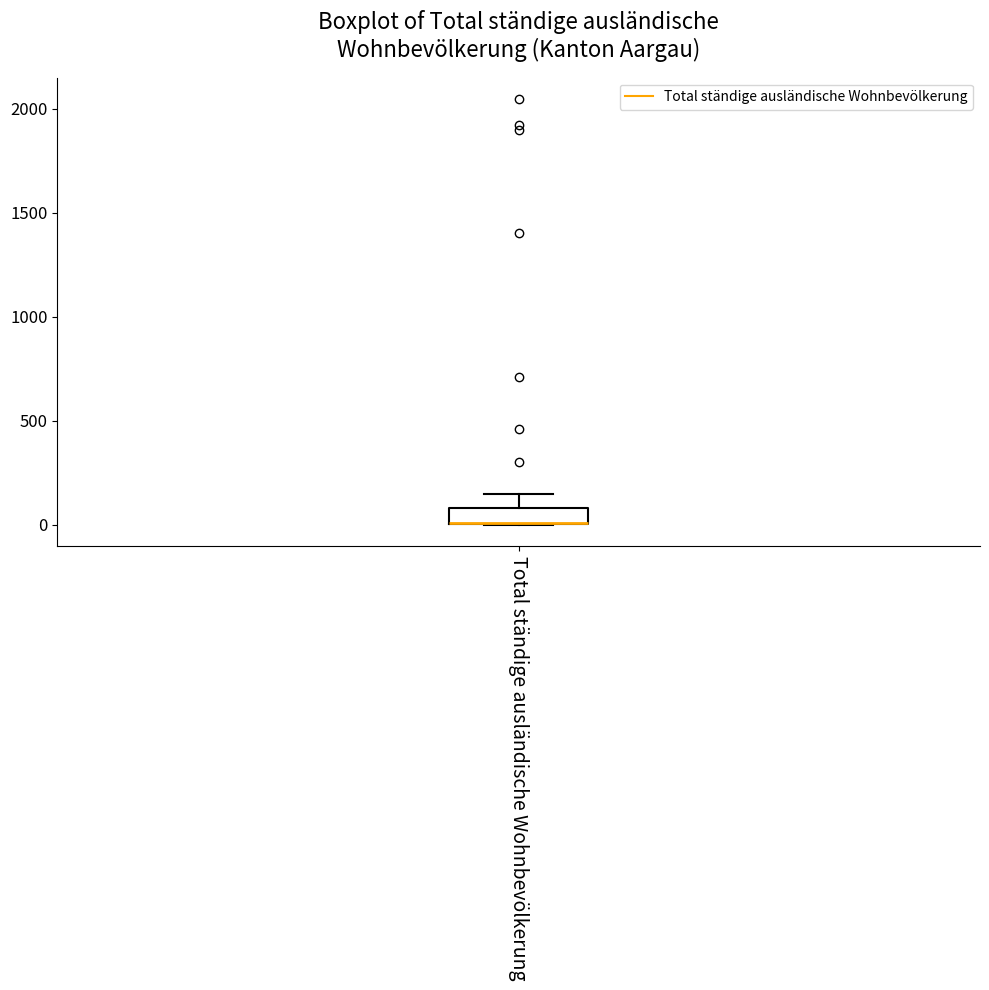

Where is the lower edge of the box for Total ständige ausländische Wohnbevölkerung on the y-axis? The values are not printed on the chart, so give them approximately, as read against the axis.

0